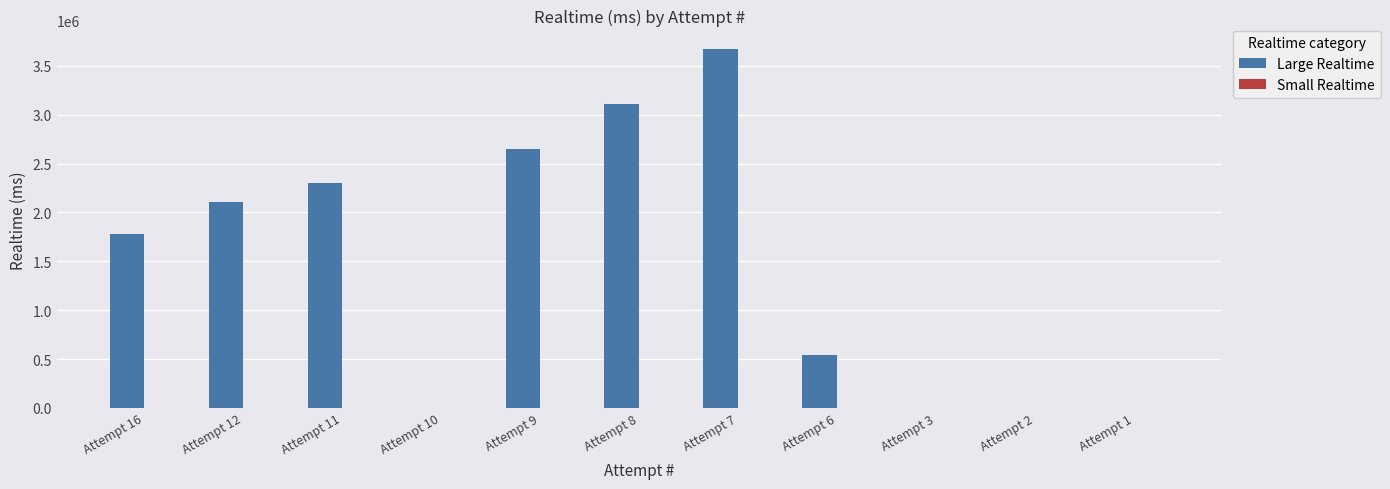

Which series has the largest total across all categories?

Large Realtime